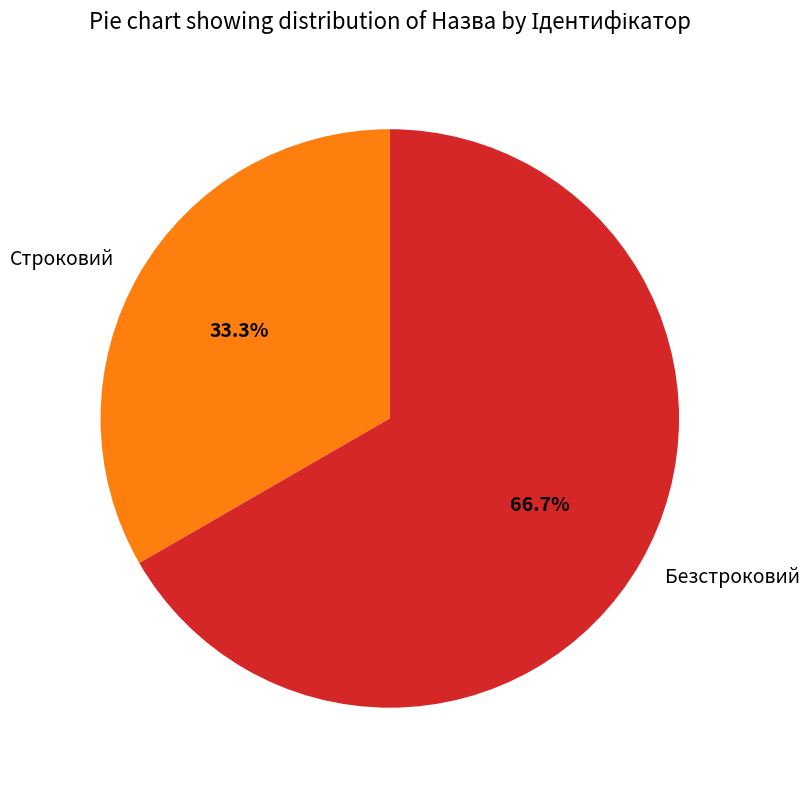

Which category has the biggest portion of the pie?

Безстроковий